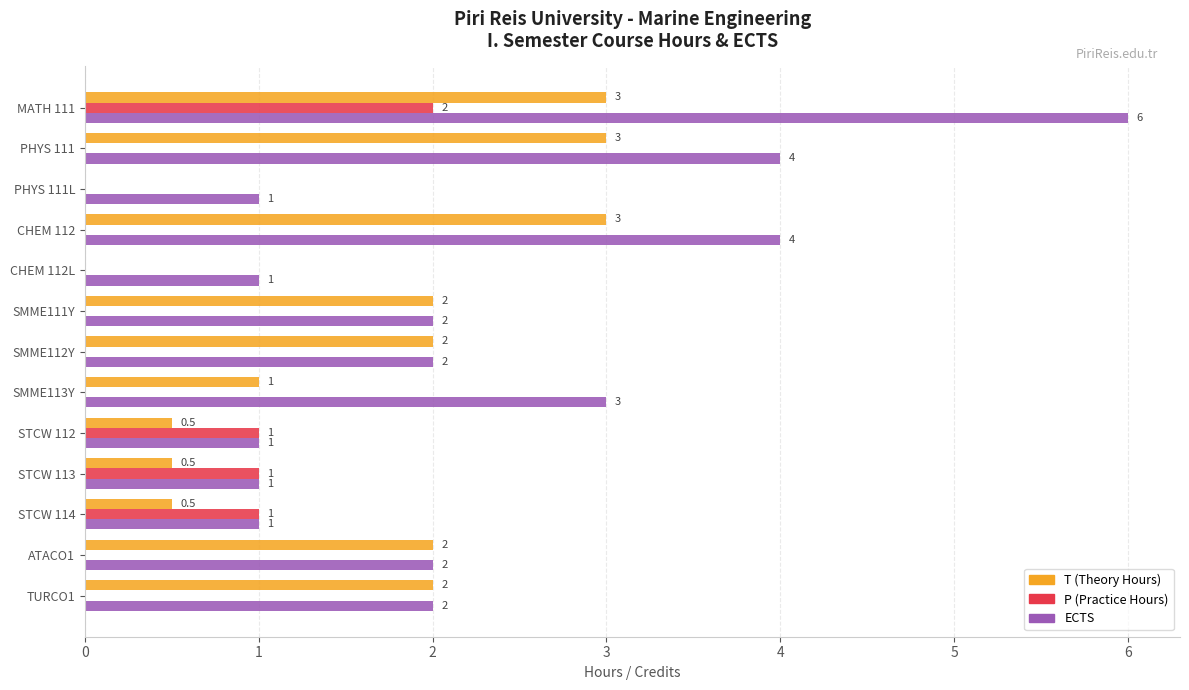

What is the total value across all series at CHEM 112L?

1.0